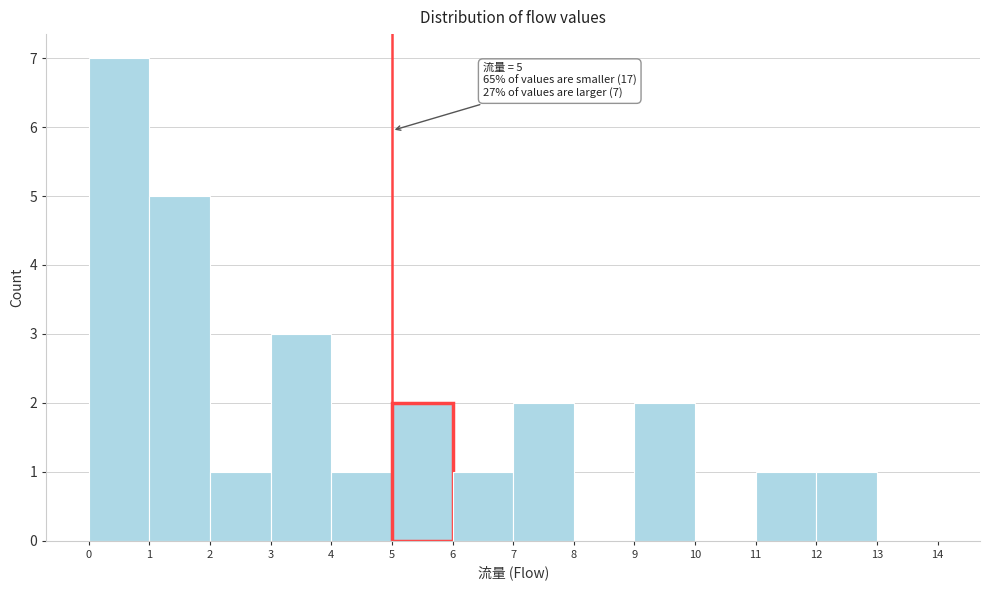

Over which range of the x-axis is the bar tallest?

0 to 1